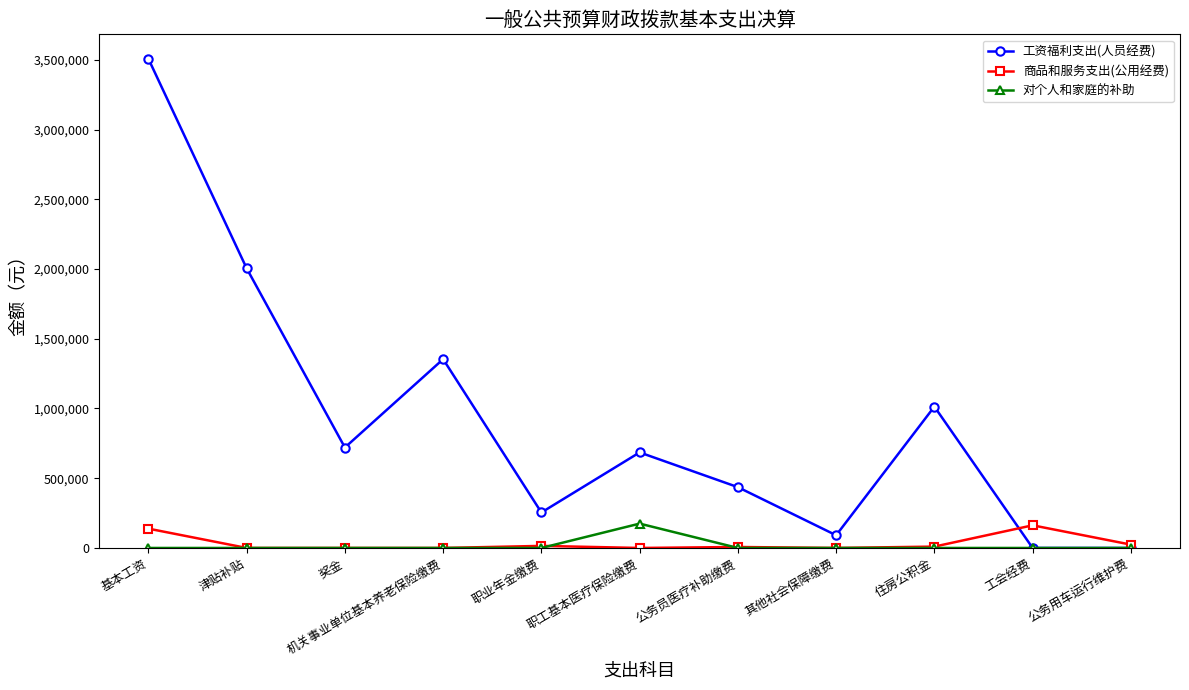

What is the difference between the maximum and minimum values in the 对个人和家庭的补助 series?

174656.0